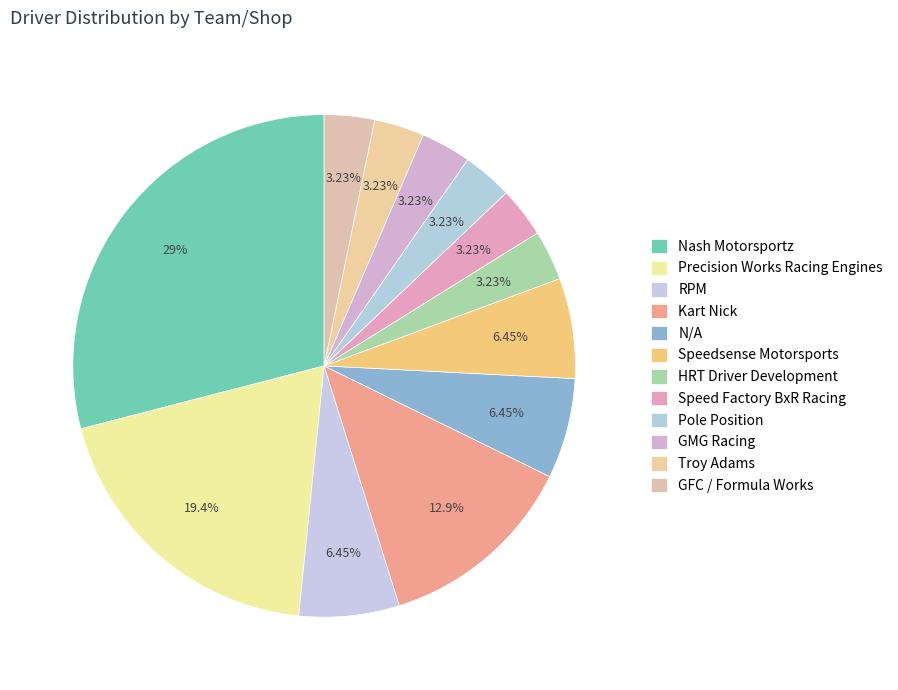

How many segments does this pie chart have?

12